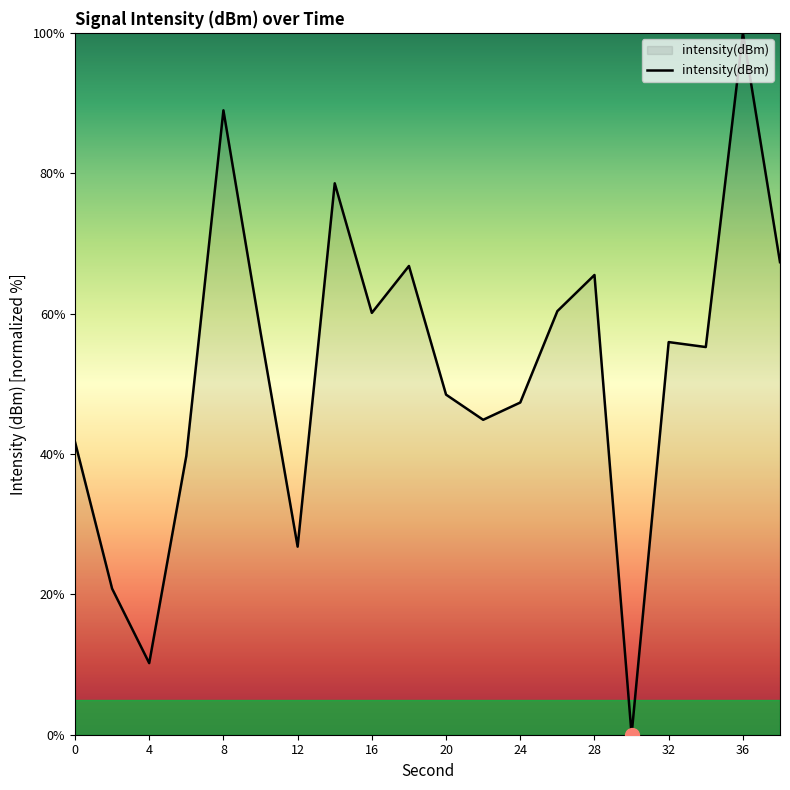

Does the chart display data point markers on the line(s)?

No